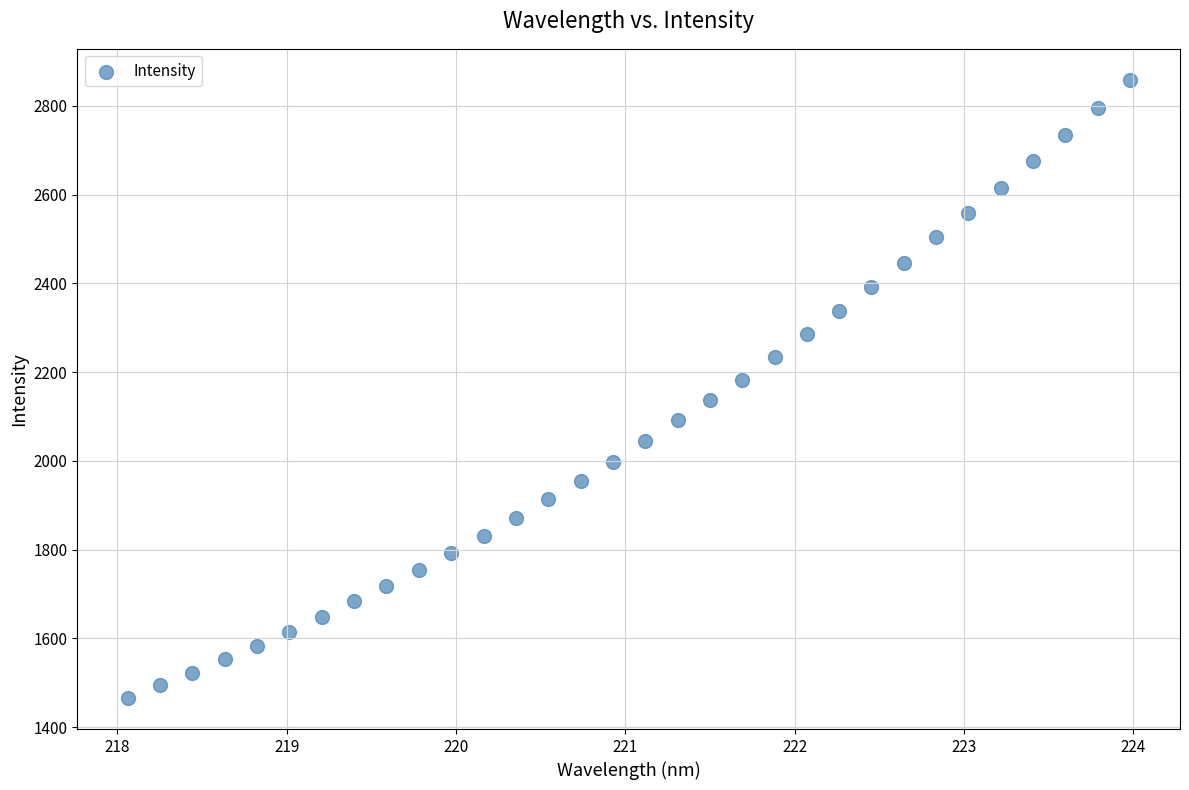

What is the range of X values (max minus min)?

5.9